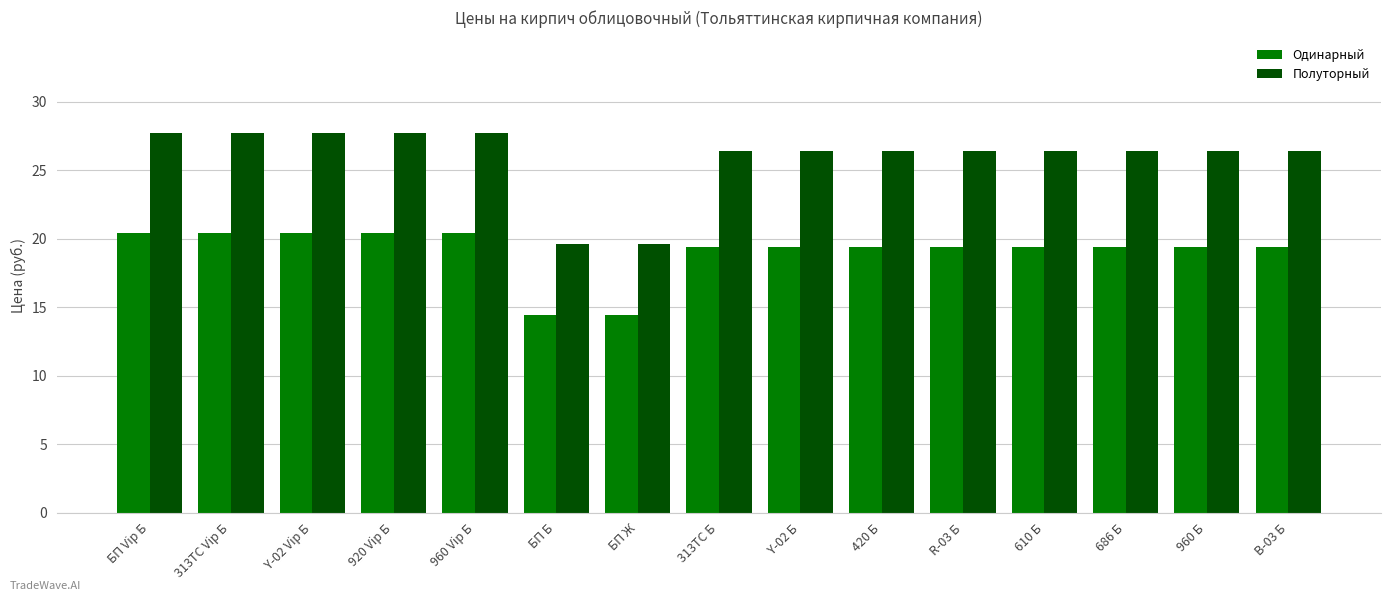

Reading left to right, list all the values displayed in this chart.

Одинарный: БП Vip Б=20.4	313ТС Vip Б=20.4	Y-02 Vip Б=20.4	920 Vip Б=20.4	960 Vip Б=20.4	БП Б=14.4	БП Ж=14.4	313ТС Б=19.4	Y-02 Б=19.4	420 Б=19.4	R-03 Б=19.4	610 Б=19.4	686 Б=19.4	960 Б=19.4	B-03 Б=19.4
Полуторный: БП Vip Б=27.7	313ТС Vip Б=27.7	Y-02 Vip Б=27.7	920 Vip Б=27.7	960 Vip Б=27.7	БП Б=19.6	БП Ж=19.6	313ТС Б=26.4	Y-02 Б=26.4	420 Б=26.4	R-03 Б=26.4	610 Б=26.4	686 Б=26.4	960 Б=26.4	B-03 Б=26.4